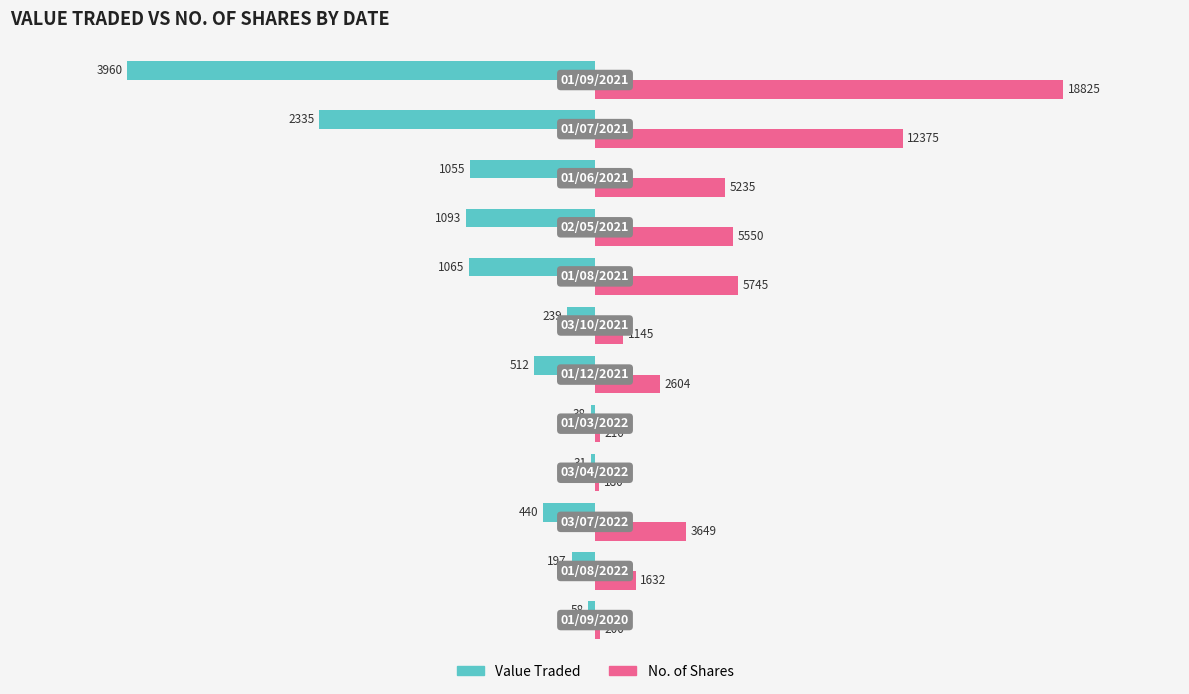

Which series has the largest range (max minus min)?

Value Traded